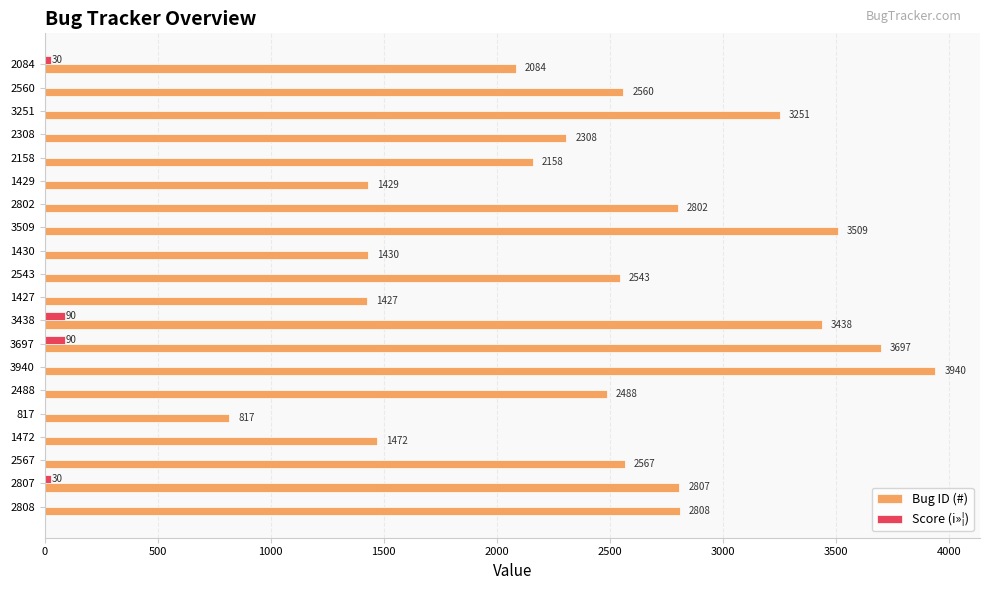

At which category is the sum across all series the highest?

3940